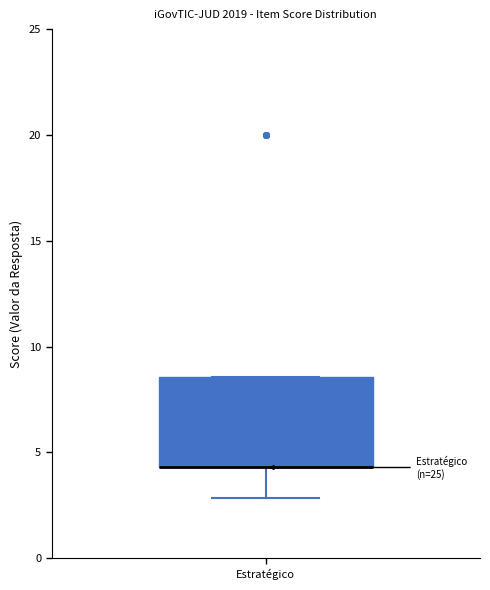

Where does the lower whisker of the box for Estratégico end on the y-axis? The values are not printed on the chart, so give them approximately, as read against the axis.

3.0